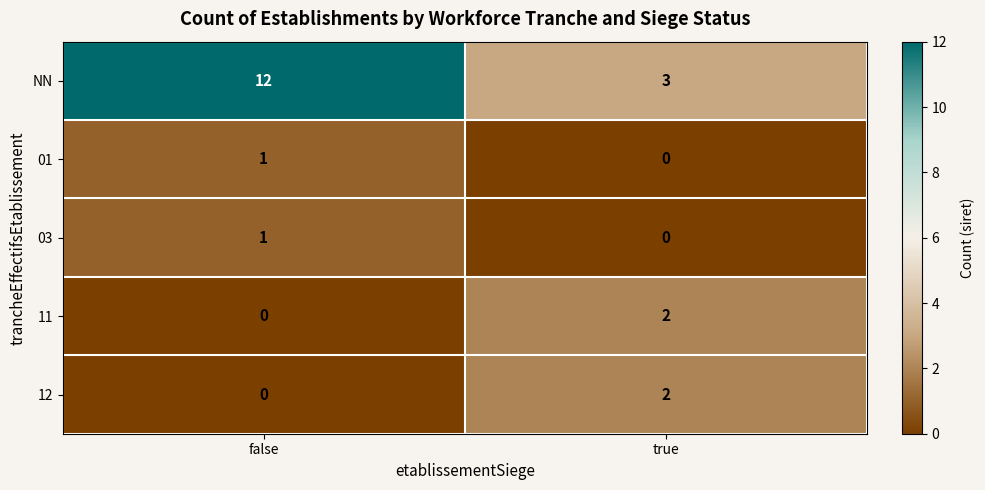

True or false: 01 has a value of 1 at false.

True